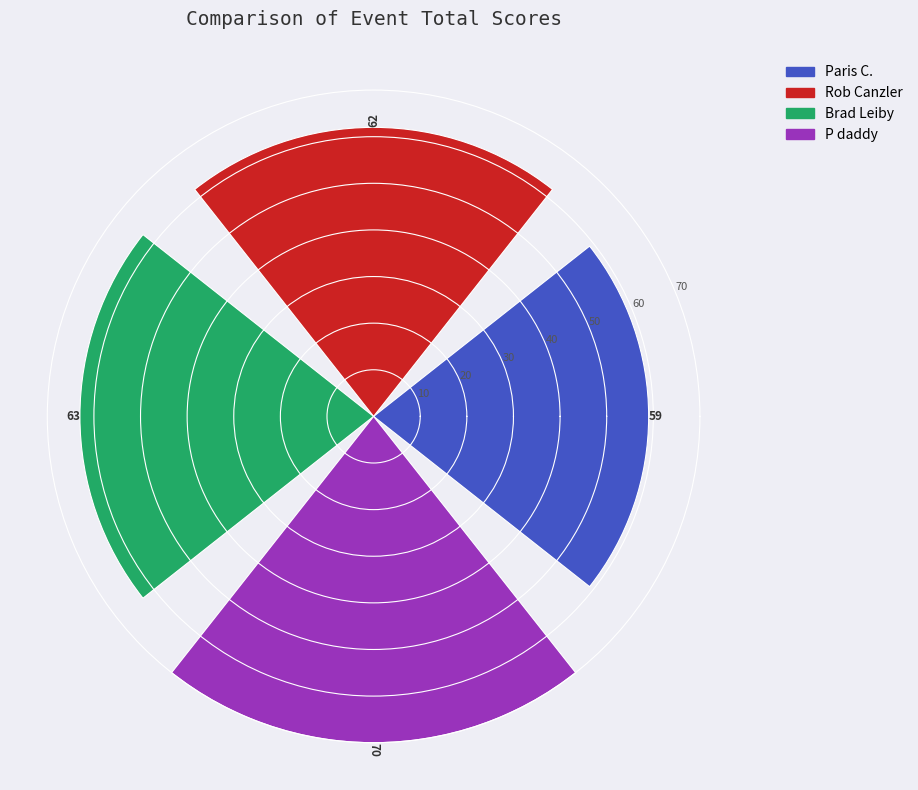

What is the greatest value displayed?

70